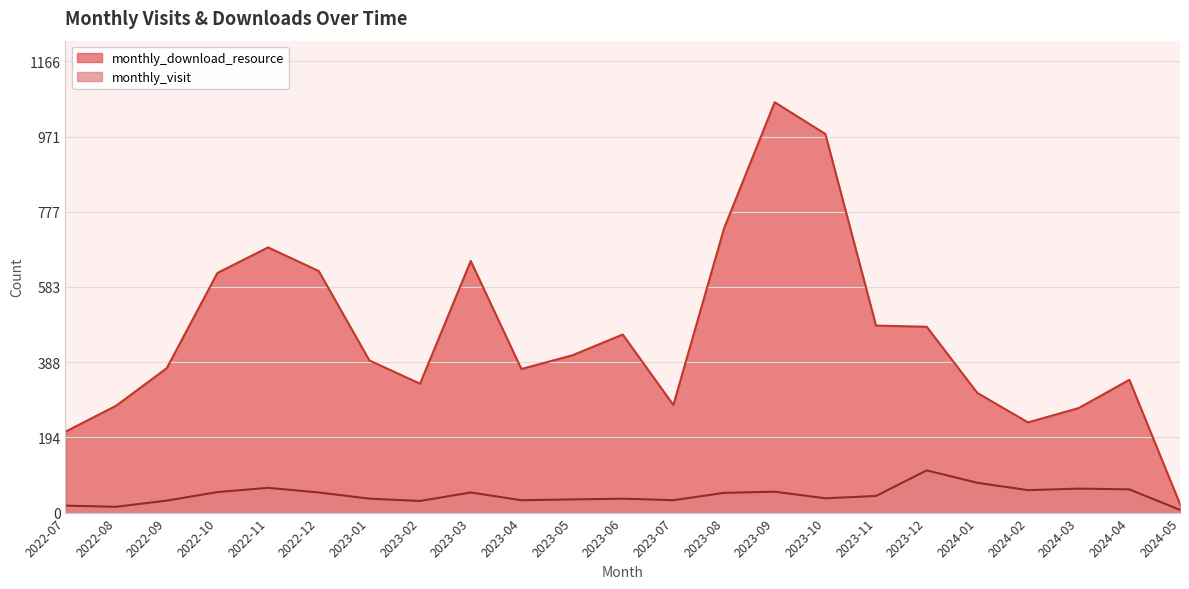

Which label corresponds to the smallest value in the chart?

2024-05